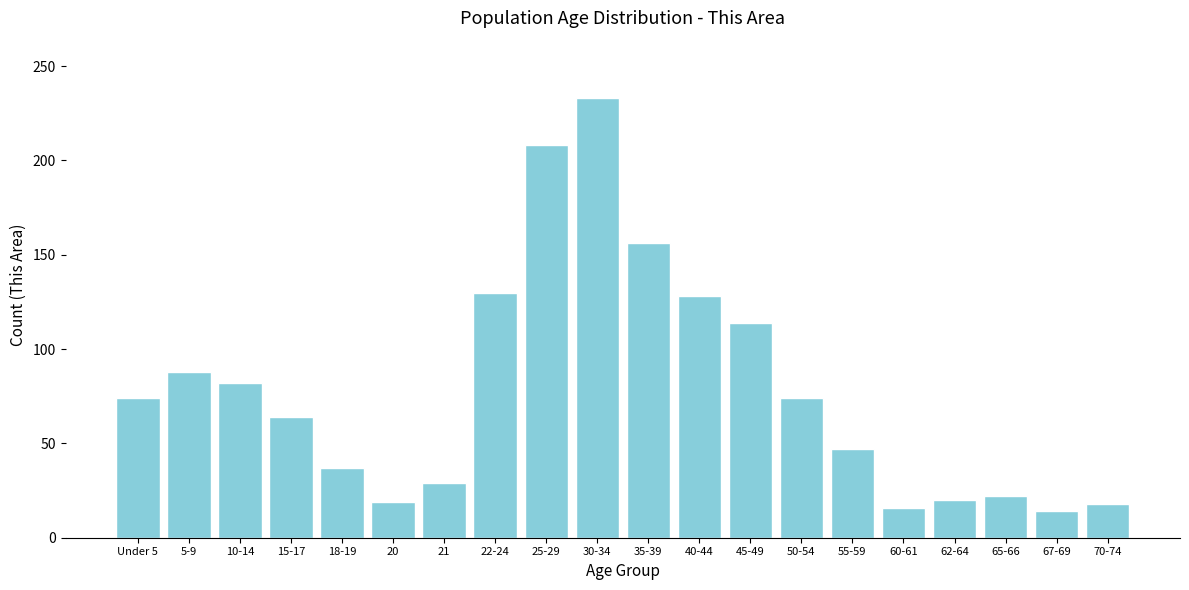

What is the change in value from 10-14 to 40-44?

+46